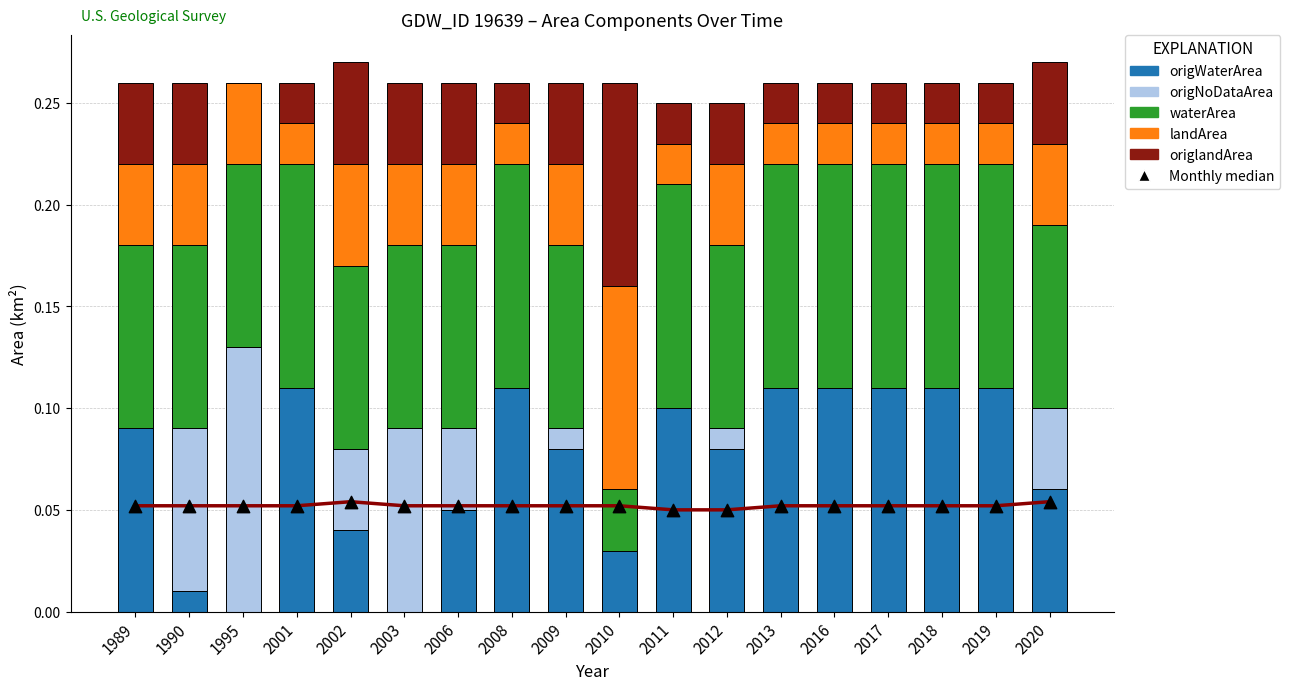

Which series has the largest Y range (max minus min)?

origNoDataArea